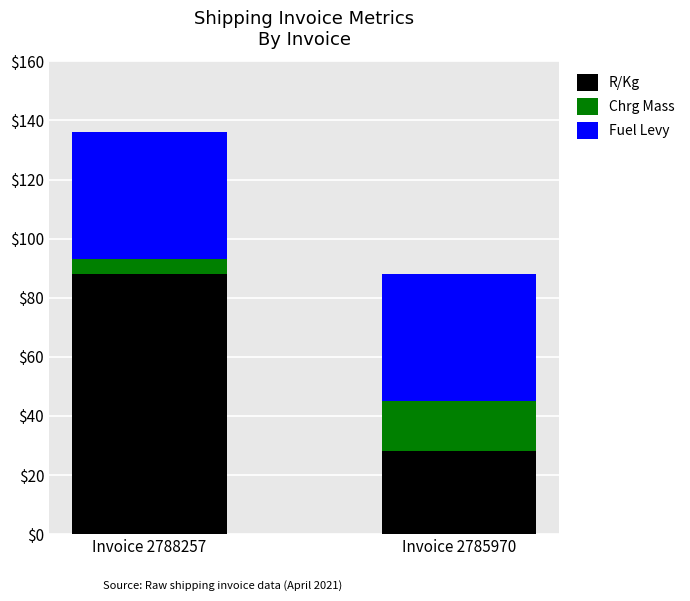

Reading right to left, list the values for the R/Kg series.

Invoice 2785970=27.9	Invoice 2788257=88.1